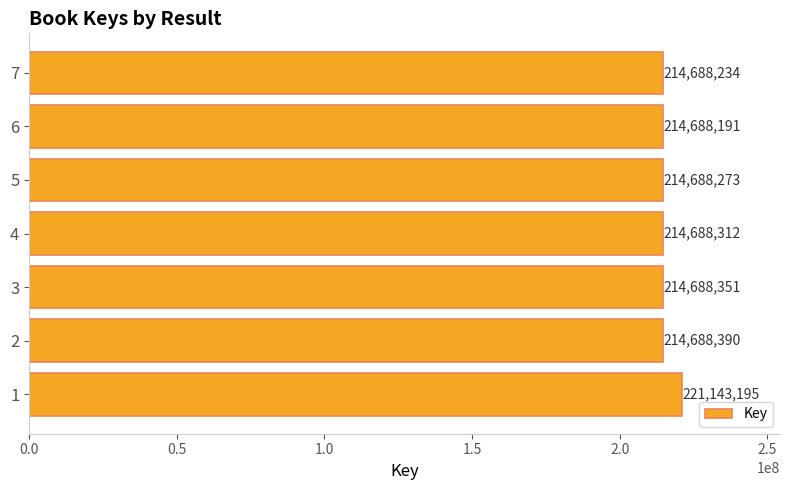

What is the minimum value shown in the chart?

214688191